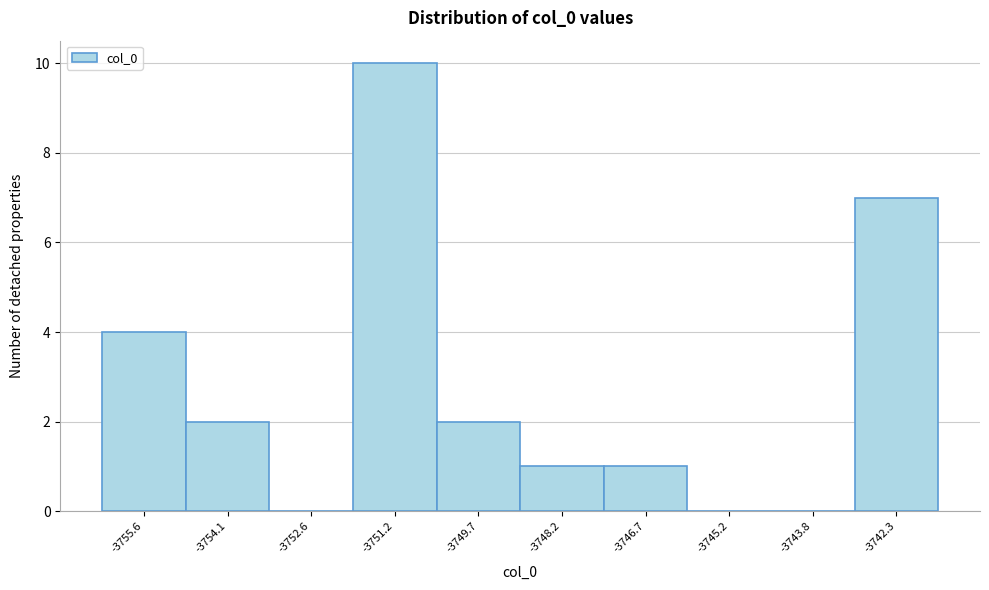

Reading left to right, extract all data points from this chart.

-3755.6=4	-3754.1=2	-3752.6=0	-3751.2=10	-3749.7=2	-3748.2=1	-3746.7=1	-3745.2=0	-3743.8=0	-3742.3=7